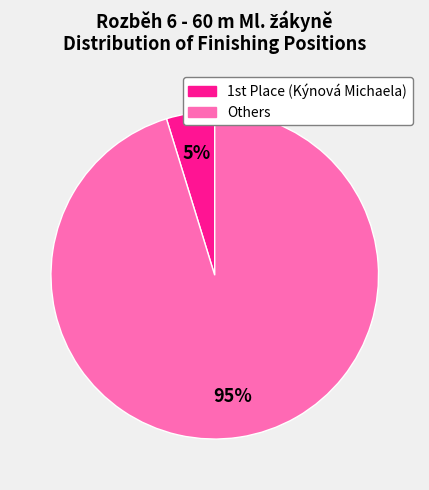

Does any single category account for the majority?

Yes